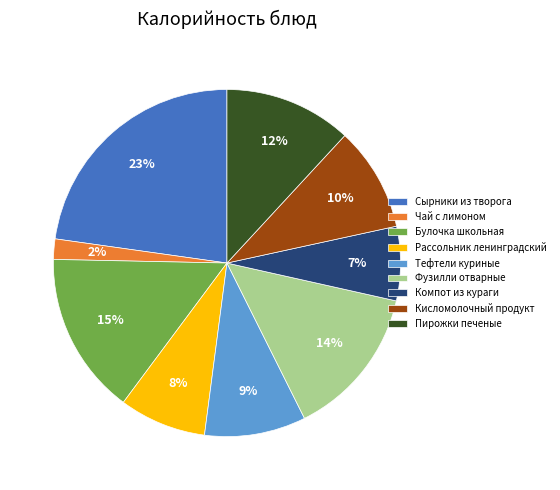

Do Тефтели куриные and Компот из кураги together represent more than half of the pie?

No